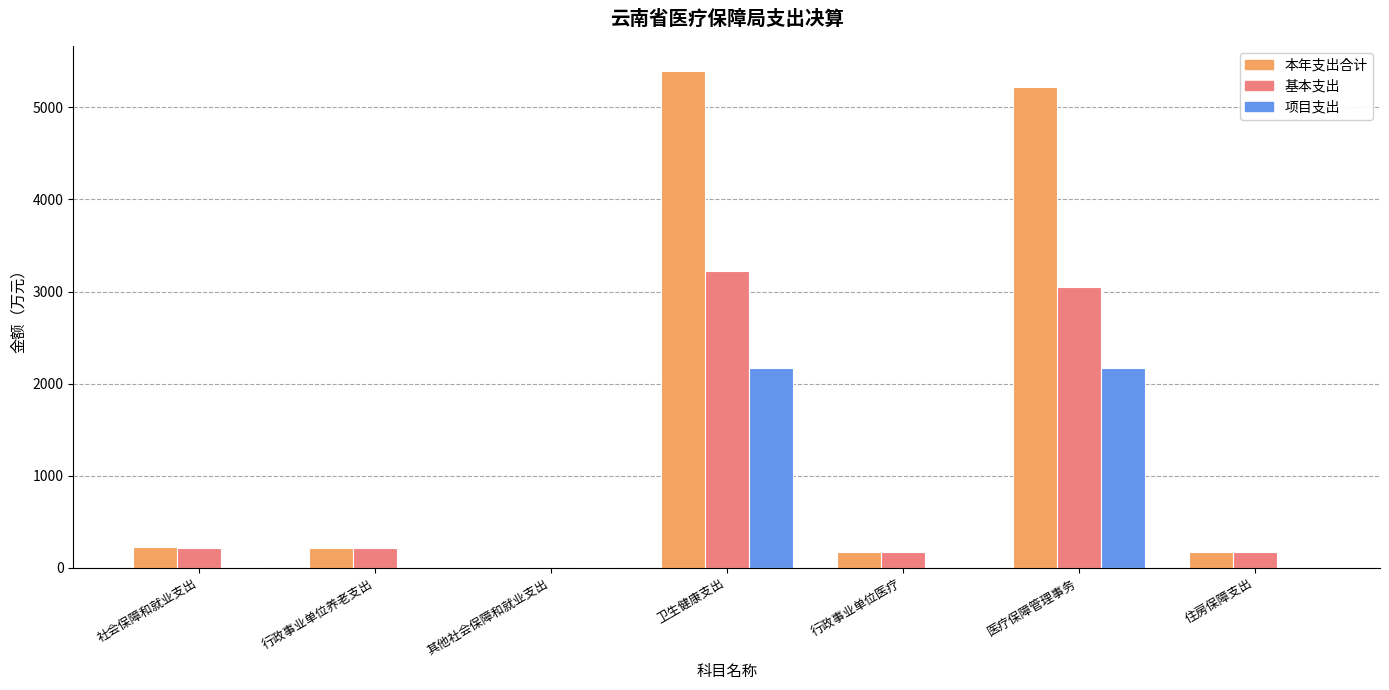

What is the sum of the 项目支出 values at 住房保障支出 and 卫生健康支出?

2171.7